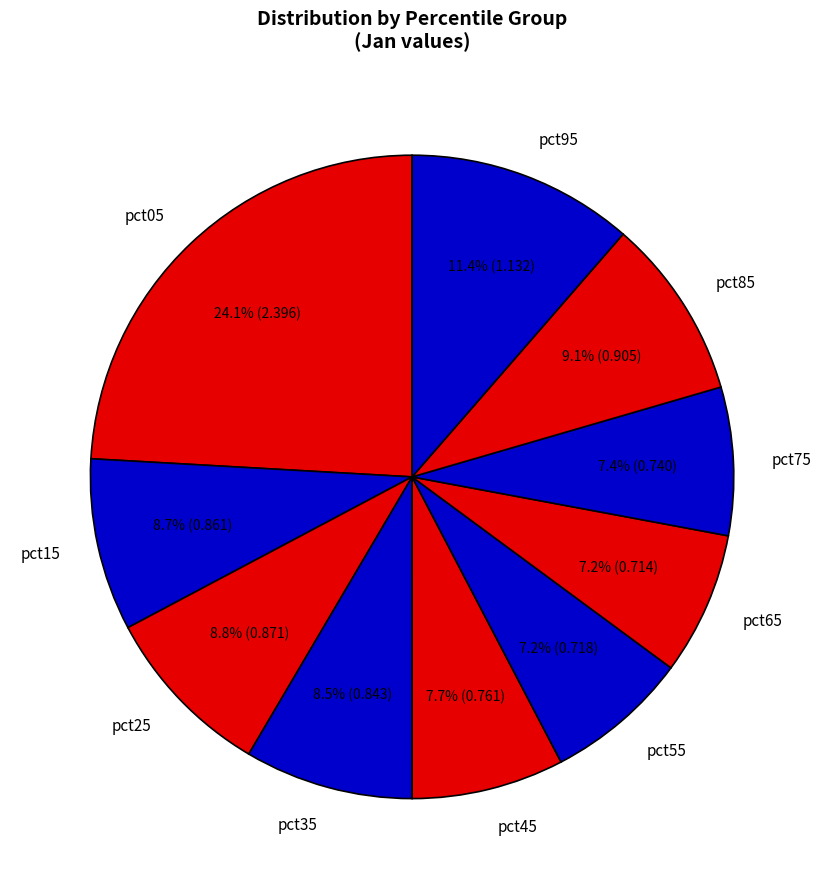

The pct65 slice represents 1% of the pie. True or false?

False